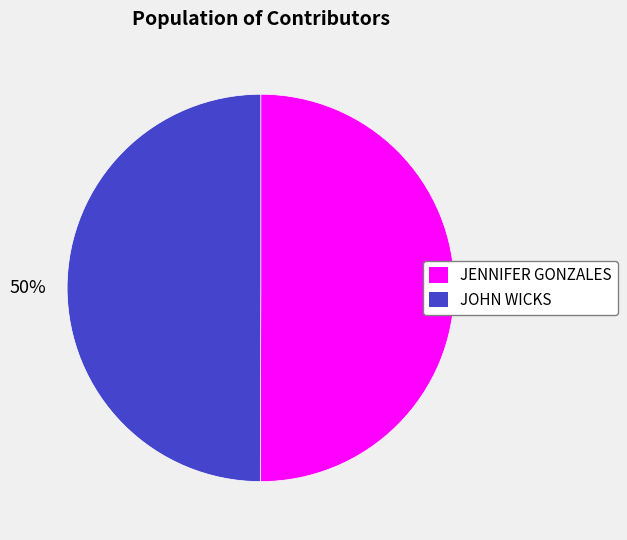

Combined, do JOHN WICKS and JENNIFER GONZALES account for over 50%?

Yes